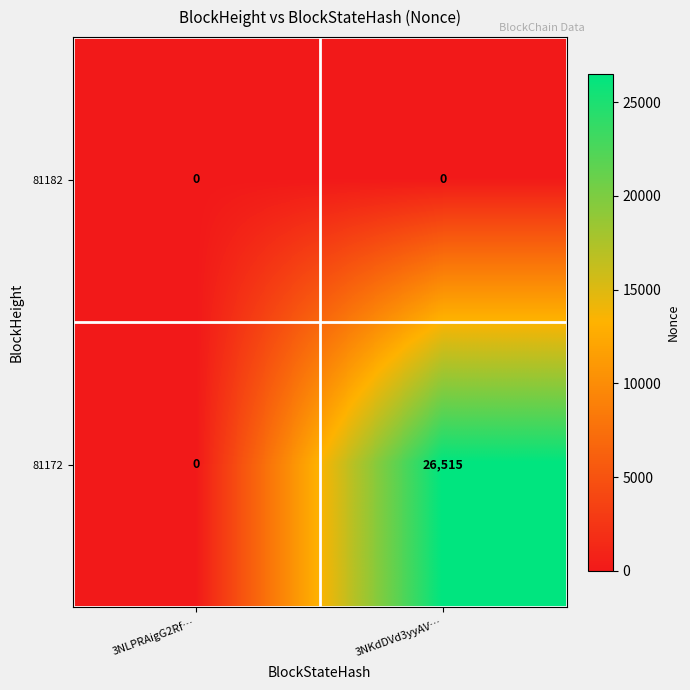

At how many categories does at least one series exceed 8419?

1